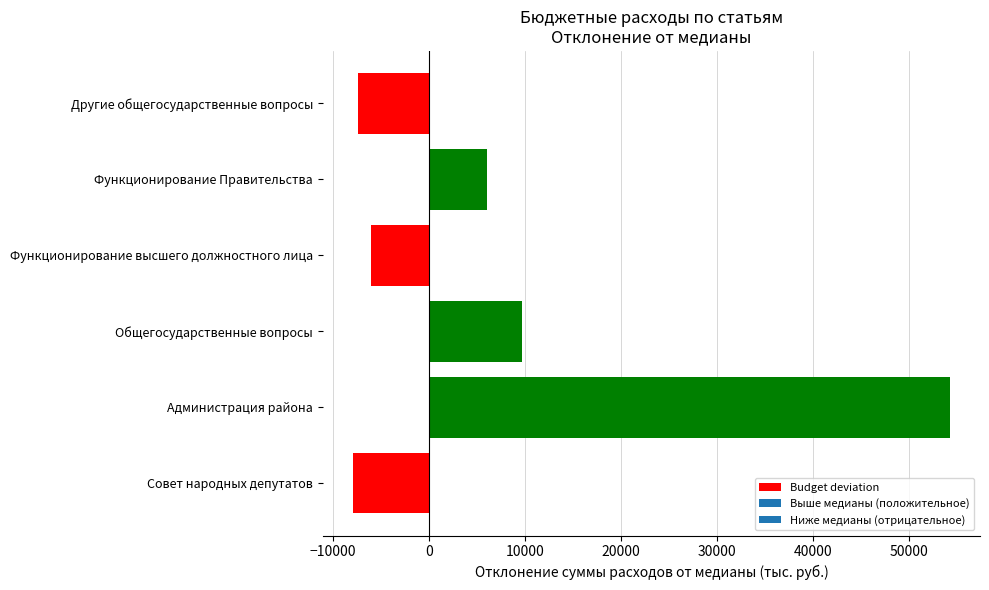

What is the sum of all values?

48594.6